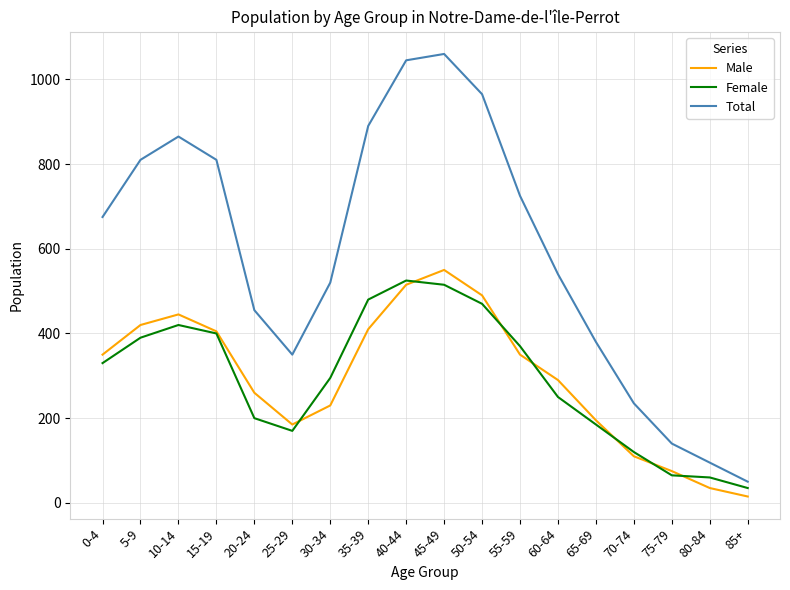

The Total series shows 52 at 80-84. True or false?

False